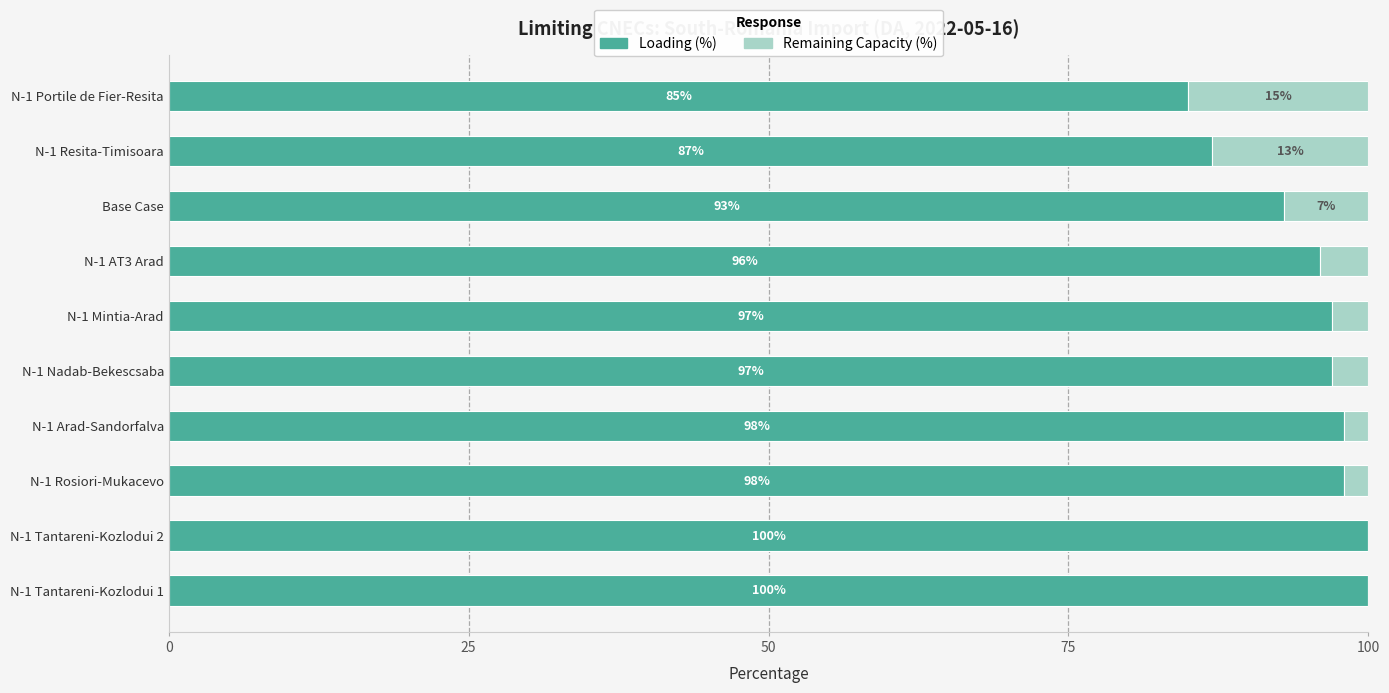

What is the total value across all series at N-1 Rosiori-Mukacevo?

100